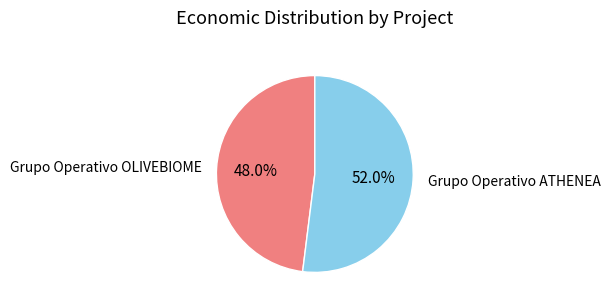

True or false: Grupo Operativo OLIVEBIOME accounts for 56% of the total.

False